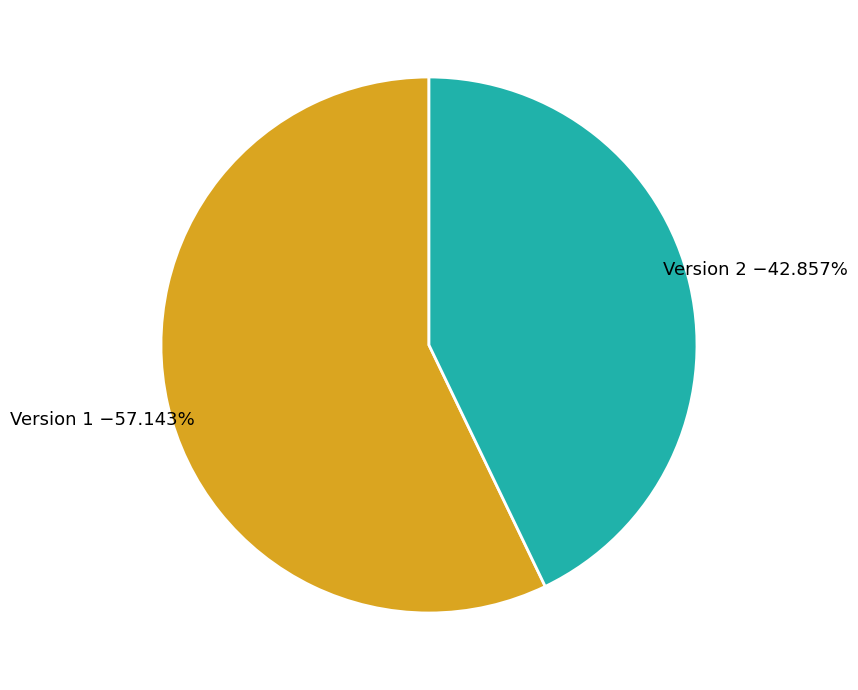

Is there a majority slice in this chart?

Yes